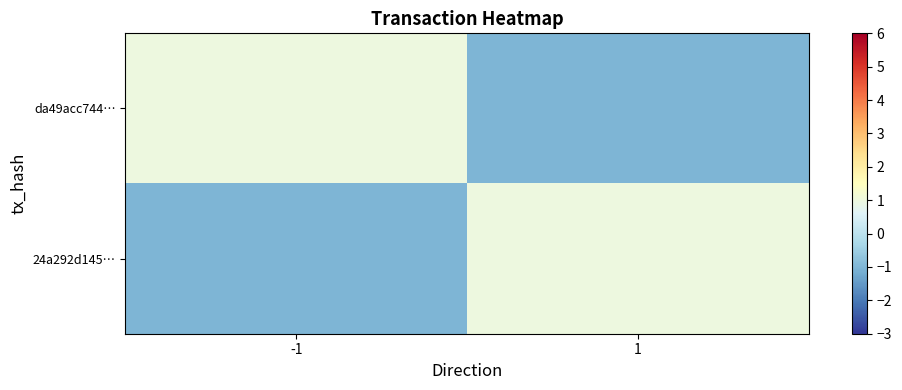

Which has a higher value, -1 or 1?

-1